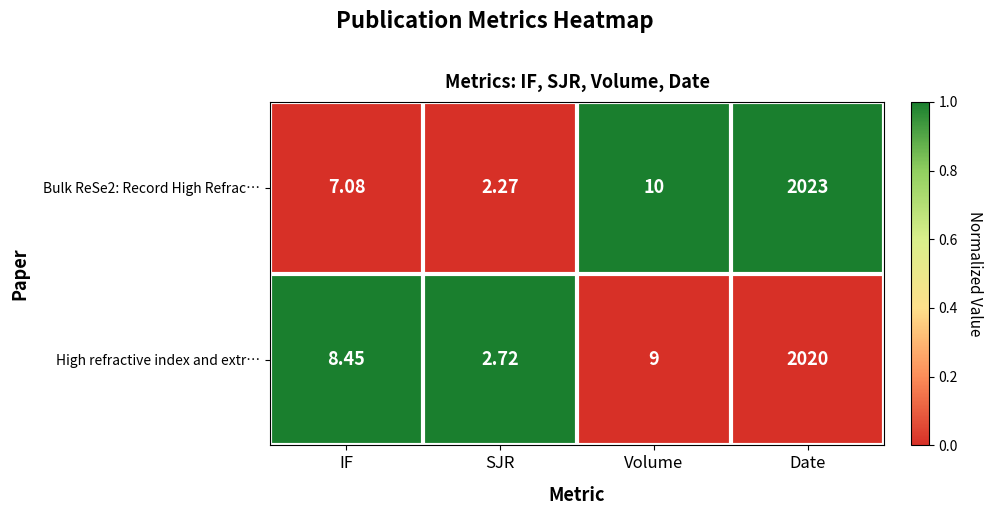

Where is High refractive index and extr… nearest to the value 1011?

Volume